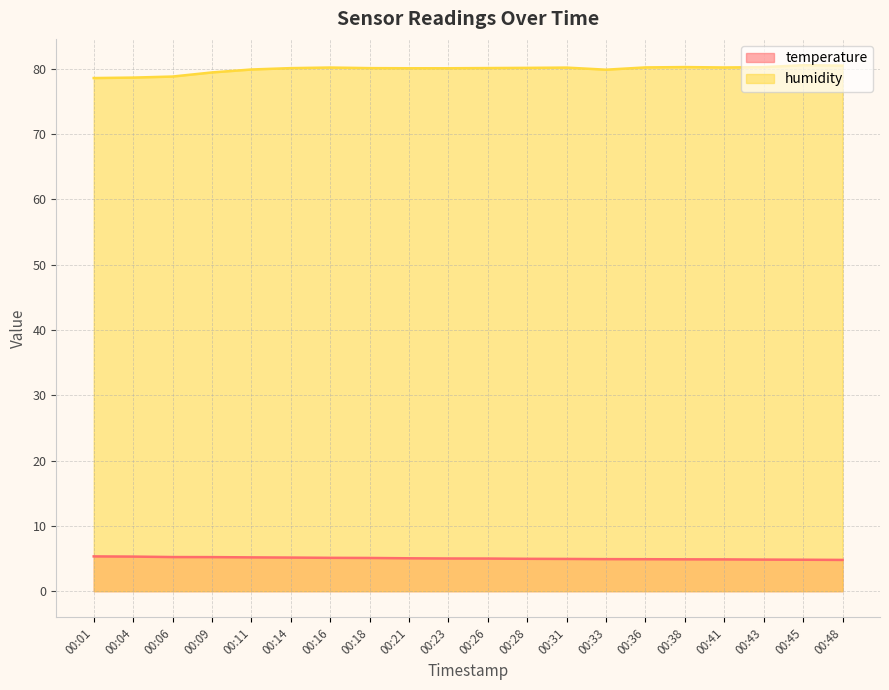

The value of humidity at 00:01 is 78.6. True or false?

True